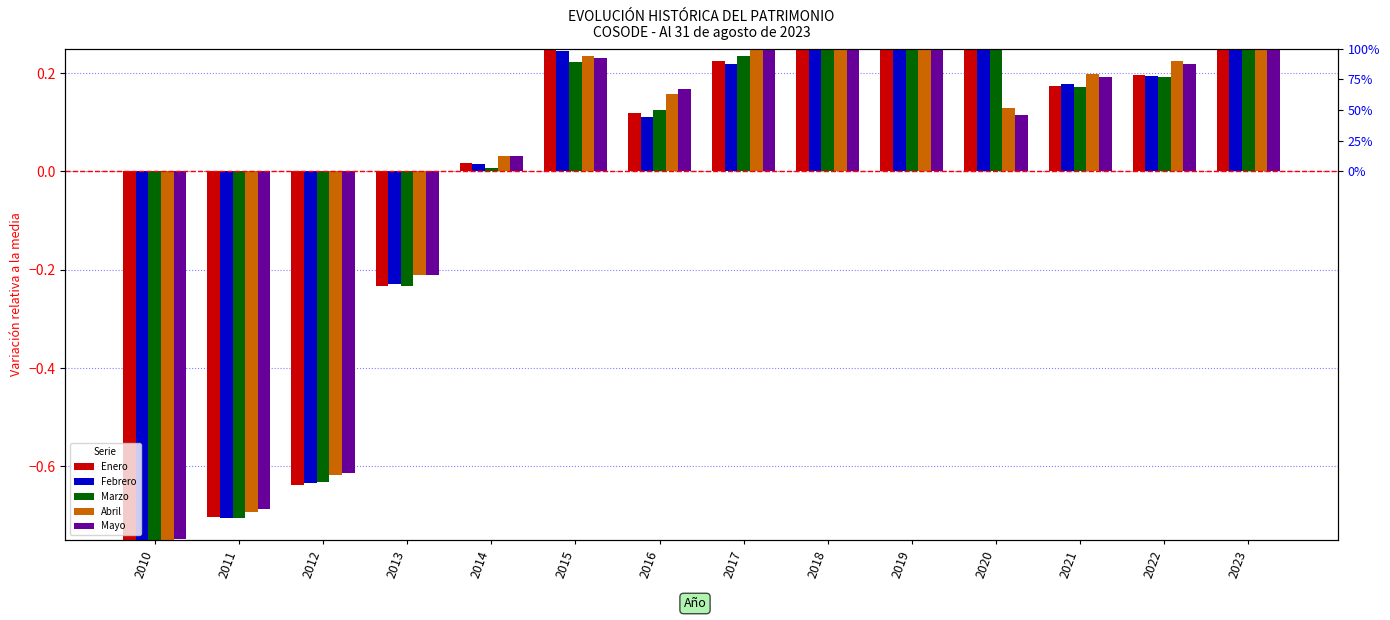

Which label corresponds to the smallest value in the chart?

2010